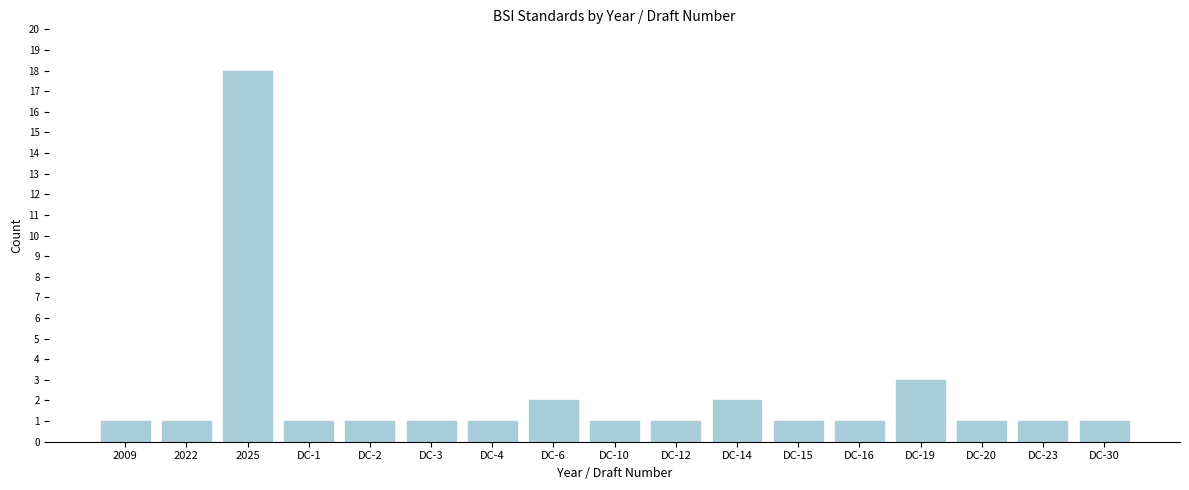

Reading left to right, transcribe all the data shown in this chart.

2009=1	2022=1	2025=18	DC-1=1	DC-2=1	DC-3=1	DC-4=1	DC-6=2	DC-10=1	DC-12=1	DC-14=2	DC-15=1	DC-16=1	DC-19=3	DC-20=1	DC-23=1	DC-30=1